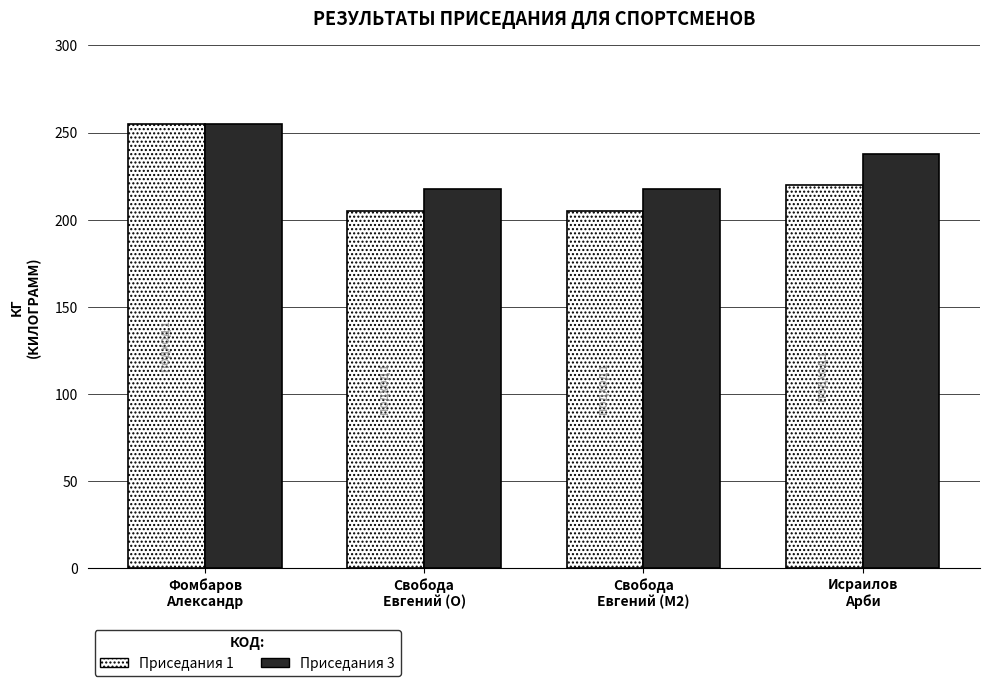

What is the label of the 3rd bar from the right?

Свобода
Евгений (O)